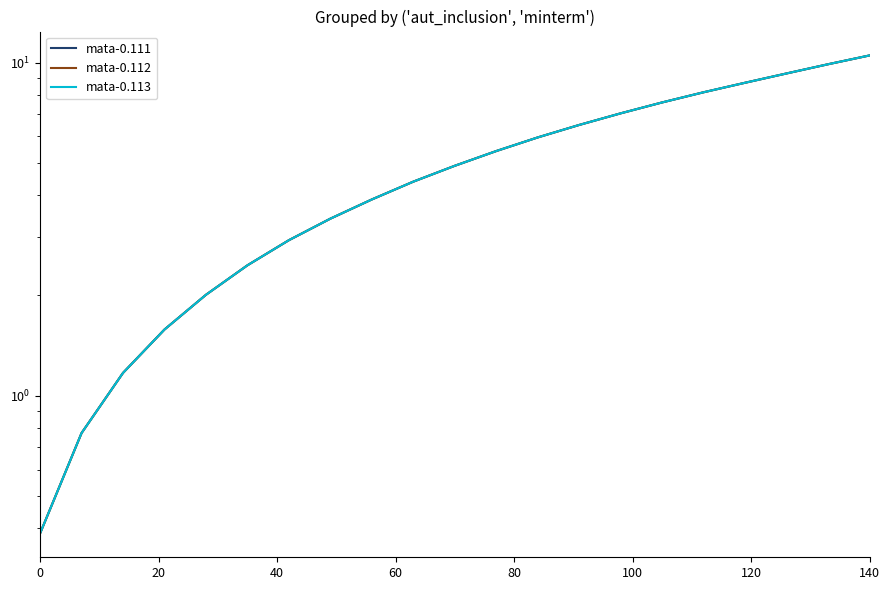

Is the value of mata-0.112 at 0 greater than the value of mata-0.113 at 16?

No